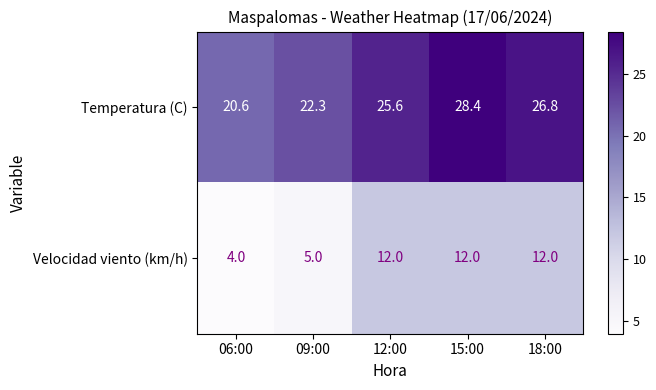

What is the sum of the Temperatura (C) values at 12:00 and 15:00?

54.0